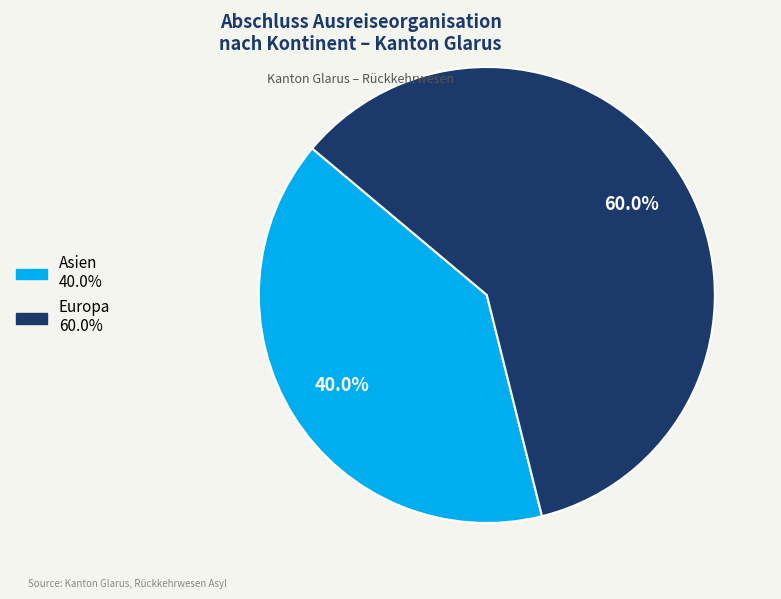

Is there any slice that represents more than half of the pie?

Yes